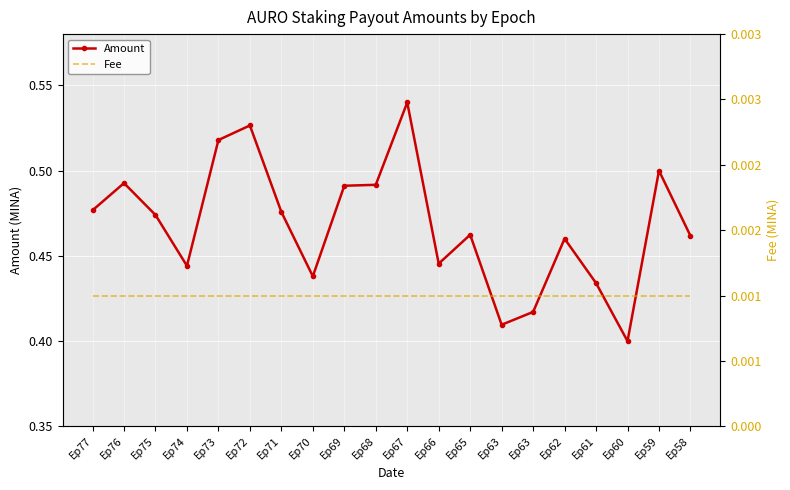

What is the value of the Amount point at the 13th from the left?

0.5